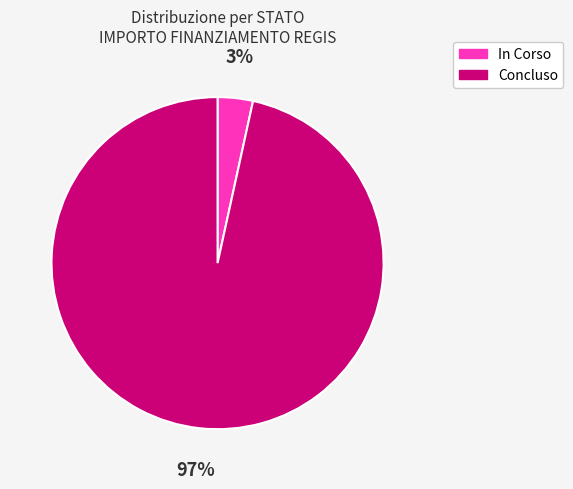

The Concluso slice represents 97% of the pie. True or false?

True